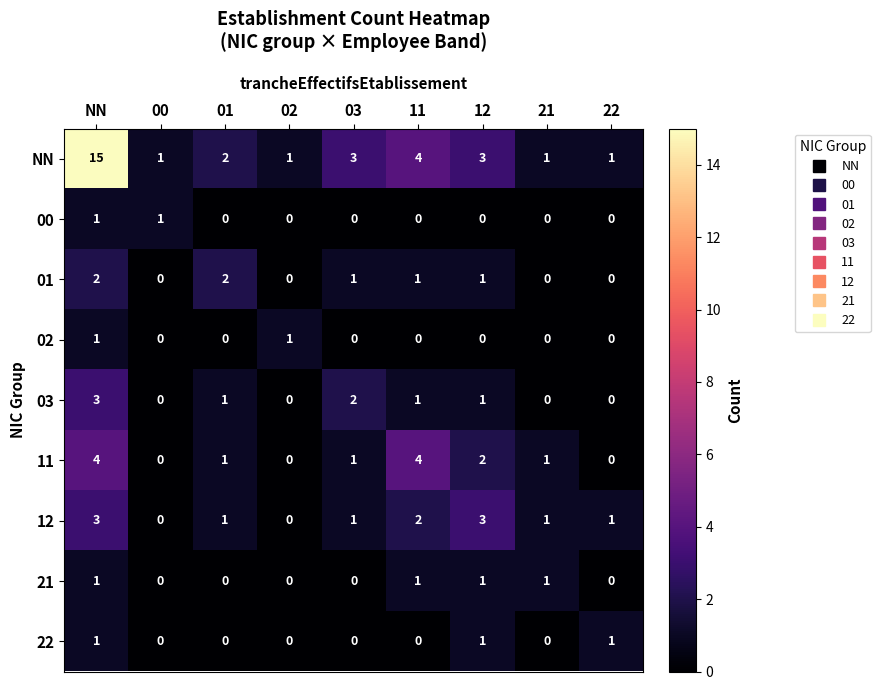

What is the difference between the second highest and minimum values in the NN series?

3